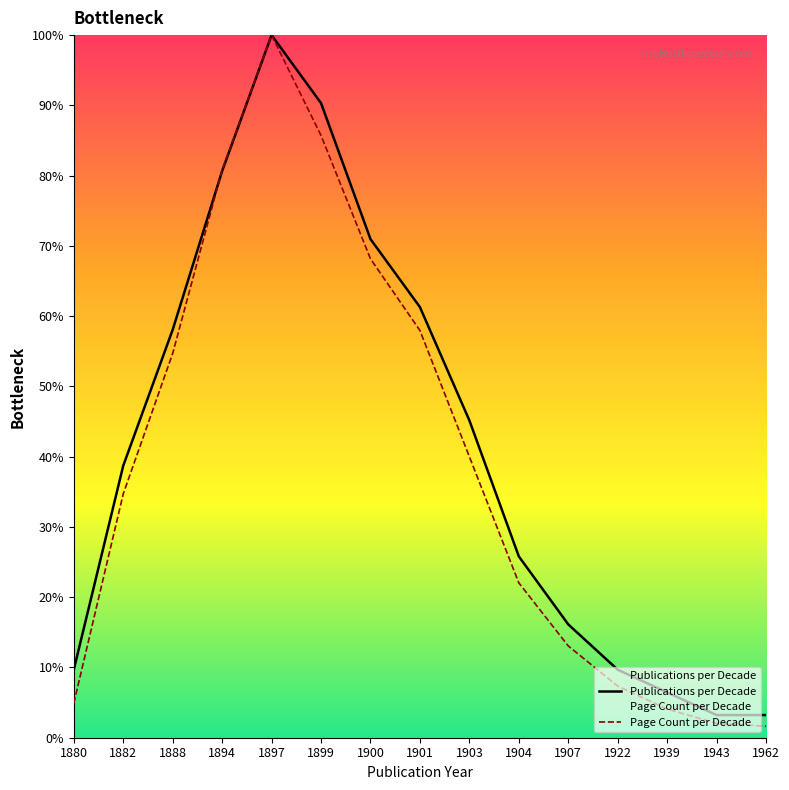

At how many categories does at least one series exceed 55?

6